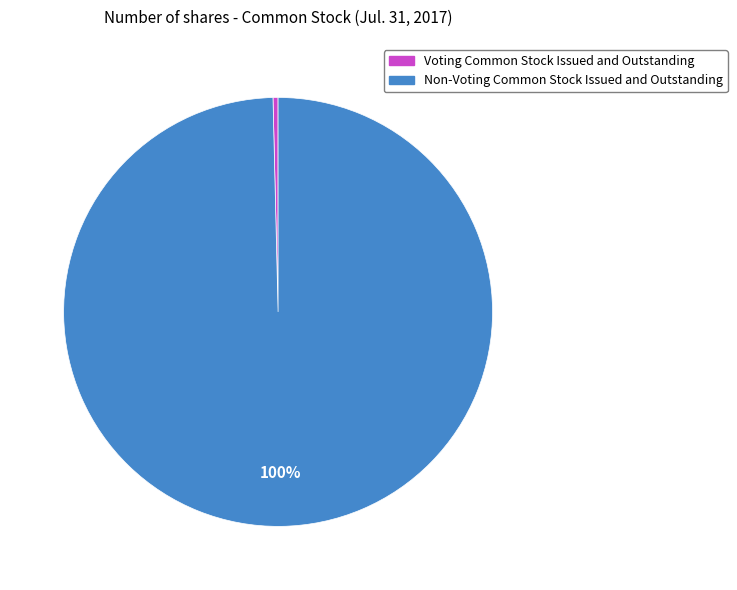

Which slice represents more than half of the pie?

Non-Voting Common Stock Issued and Outstanding